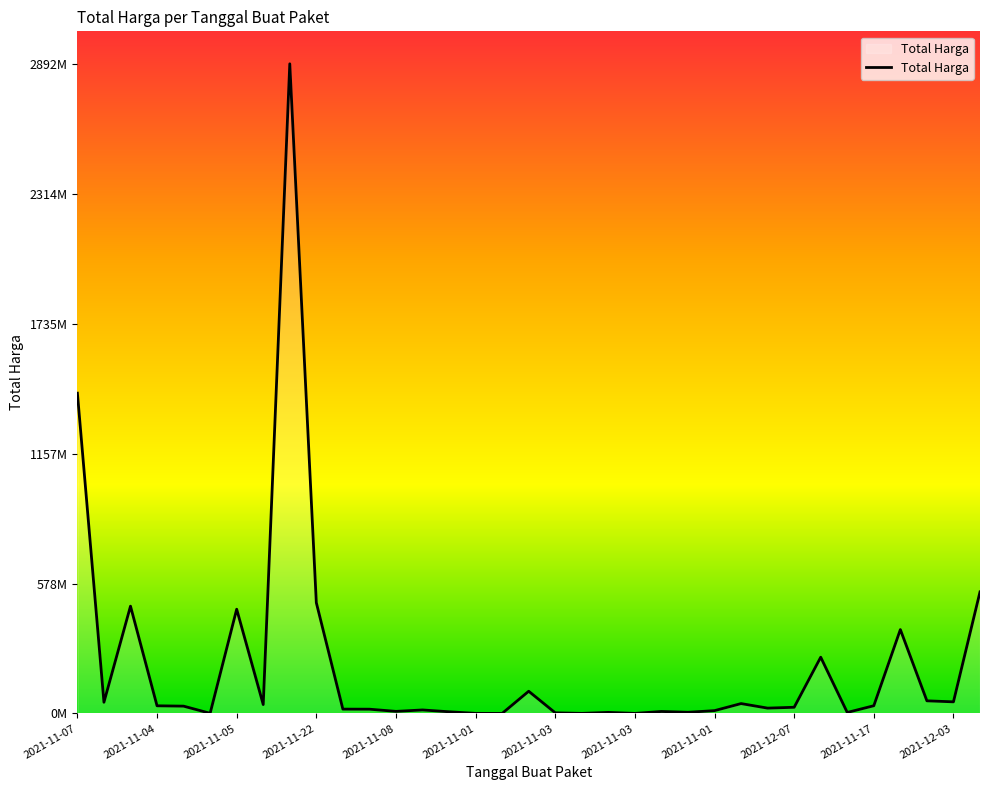

Does the chart have visible grid lines?

No